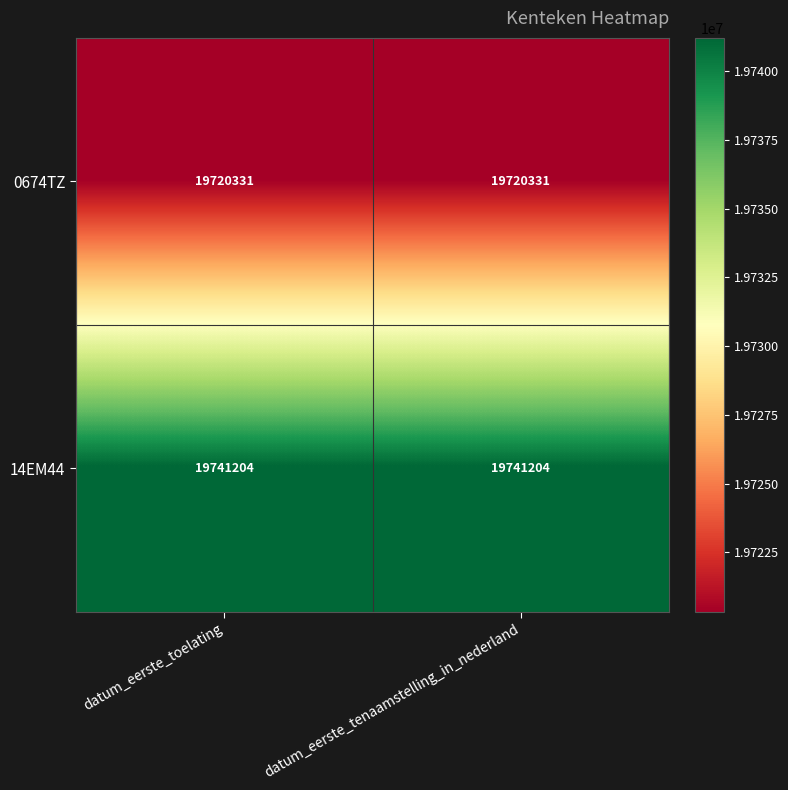

What is the sum of the 14EM44 values at datum_eerste_toelating and datum_eerste_tenaamstelling_in_nederland?

39482408